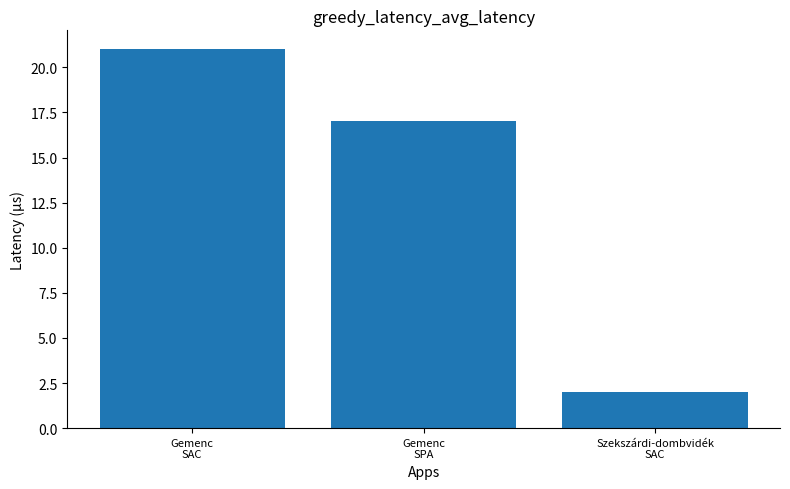

At which label is the value closest to 11?

Gemenc
SPA